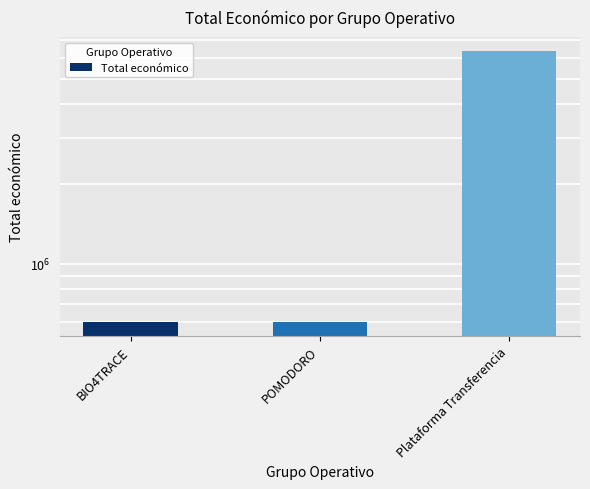

What is the ratio of the value at BIO4TRACE to the value at POMODORO?

1.0